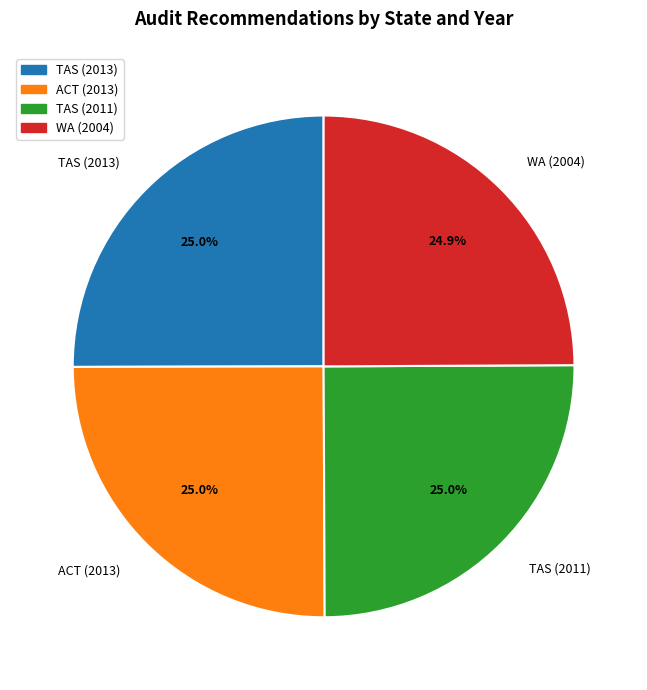

True or false: WA (2004) accounts for 25% of the total.

True